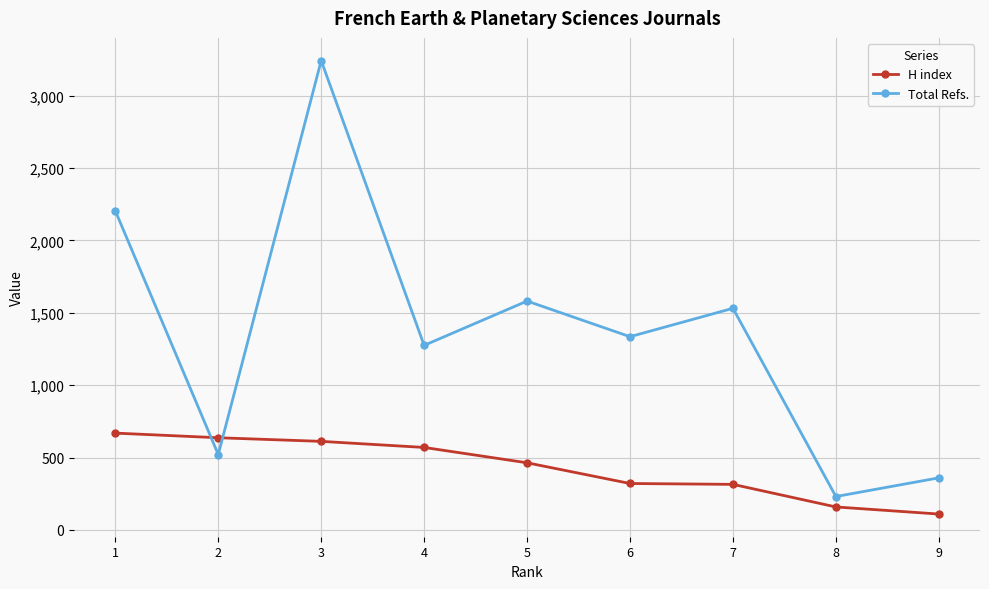

True or false: Total Refs. has more than 0 interior local peaks.

True